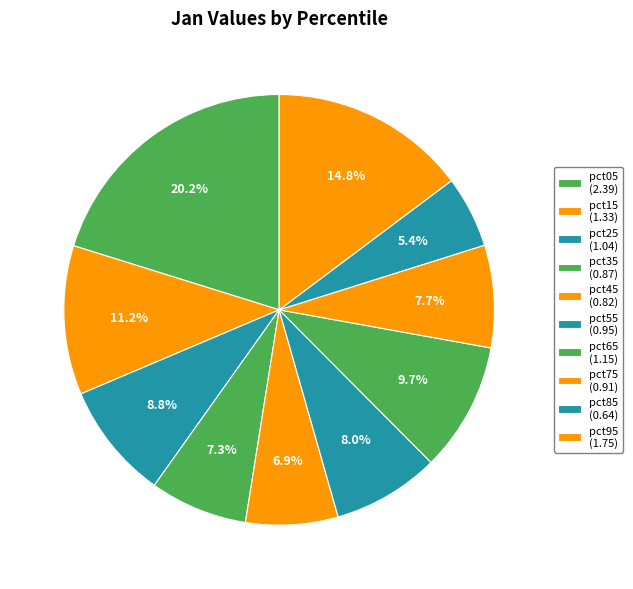

Is there any slice that represents more than half of the pie?

No